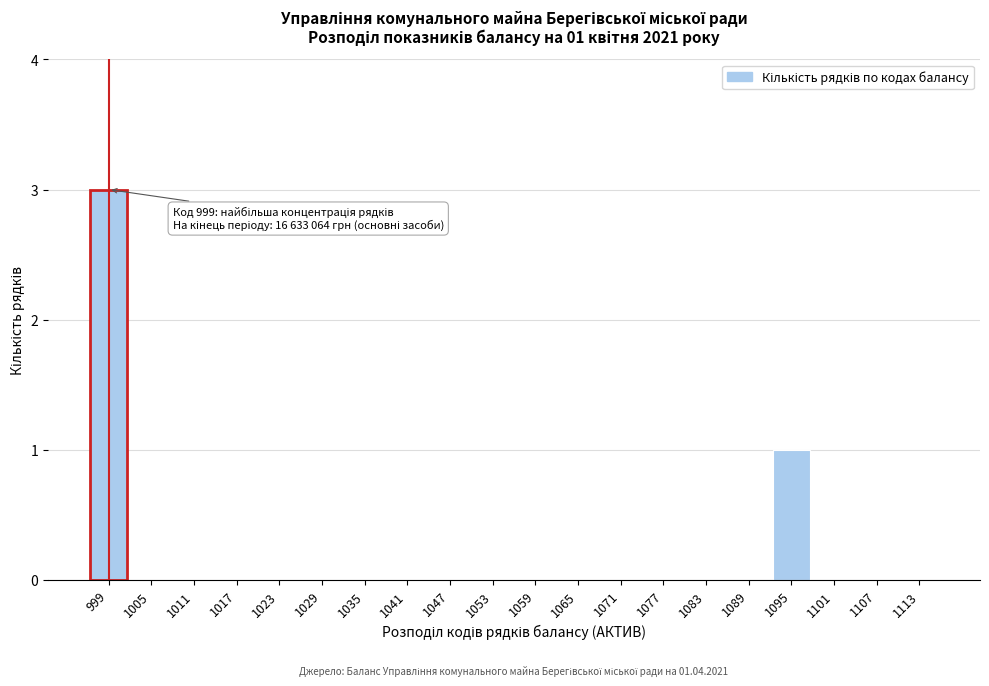

Reading left to right, transcribe all the data shown in this chart.

999=3	1005=0	1011=0	1017=0	1023=0	1029=0	1035=0	1041=0	1047=0	1053=0	1059=0	1065=0	1071=0	1077=0	1083=0	1089=0	1095=1	1101=0	1107=0	1113=0